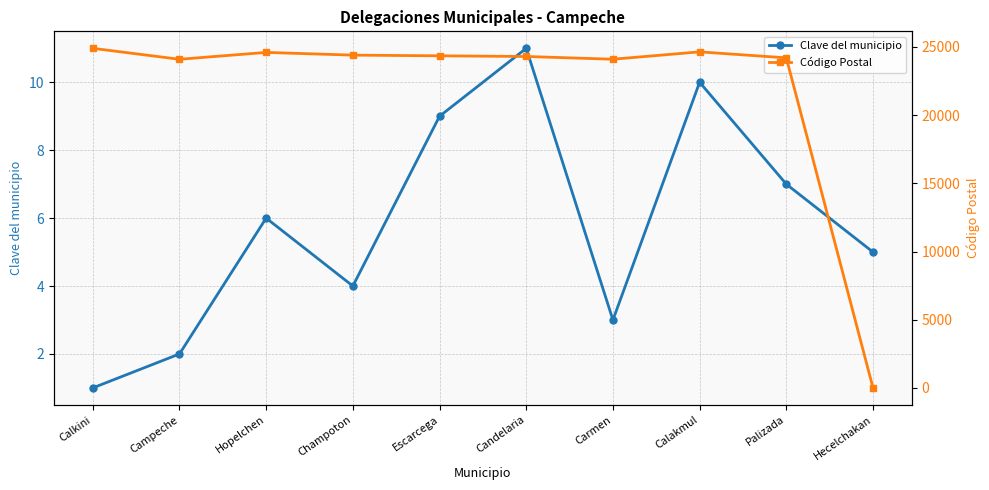

In Código Postal, how many points are higher than both neighbors (excluding endpoints)?

2